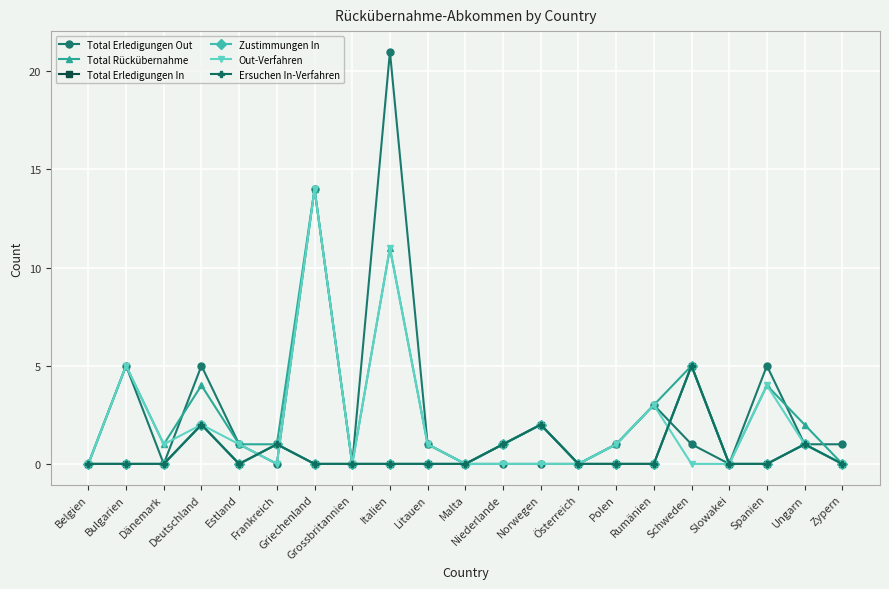

True or false: Total Erledigungen In and Ersuchen In-Verfahren intersect in this chart.

False